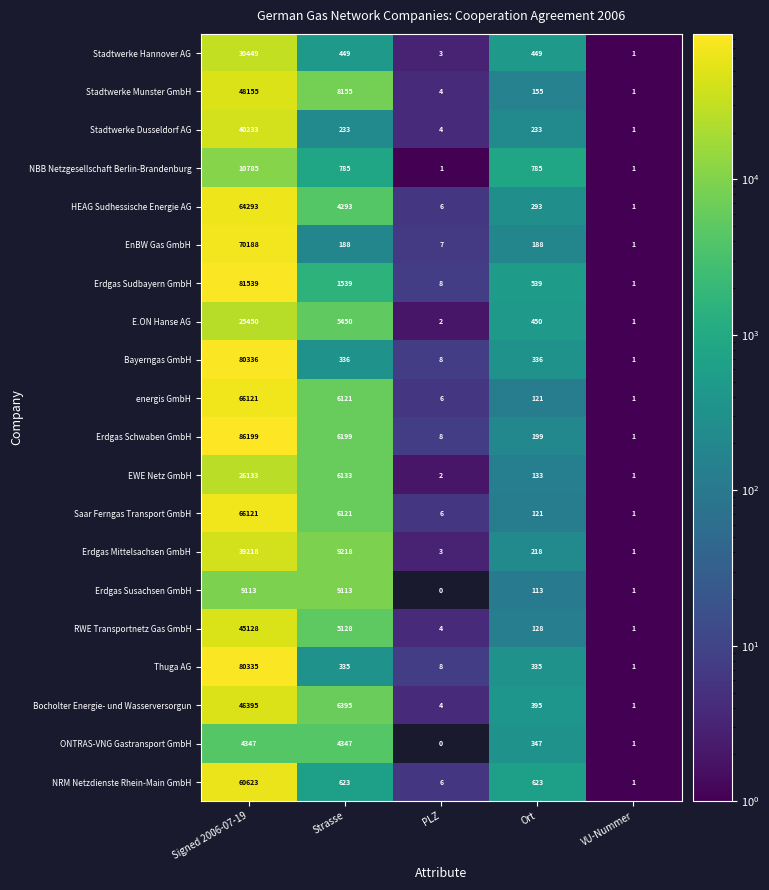

What is the difference between the highest and lowest values at Strasse?

9030